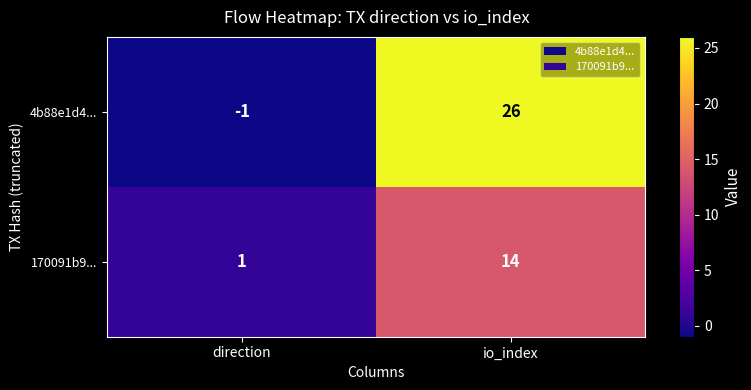

Which label corresponds to the largest value in the chart?

io_index